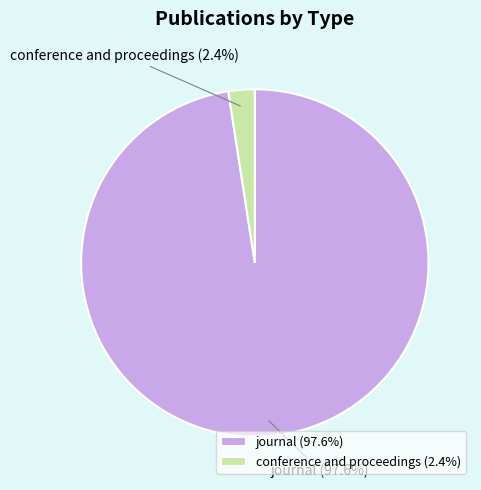

Combined, what portion of the pie is conference and proceedings and journal?

100.0%